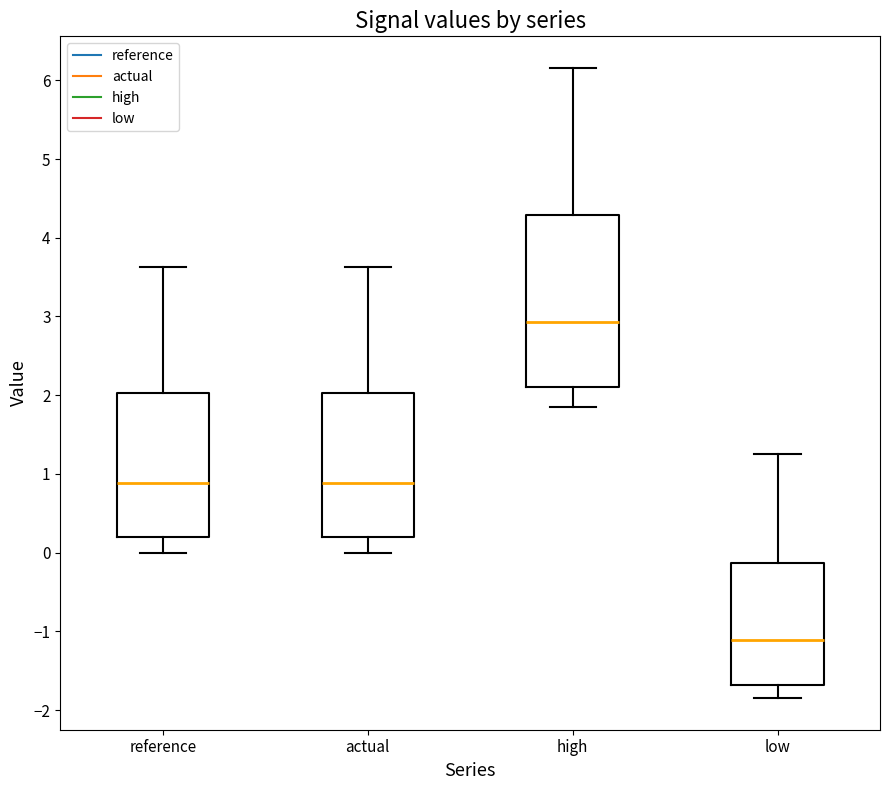

Which box's median line is the highest?

high